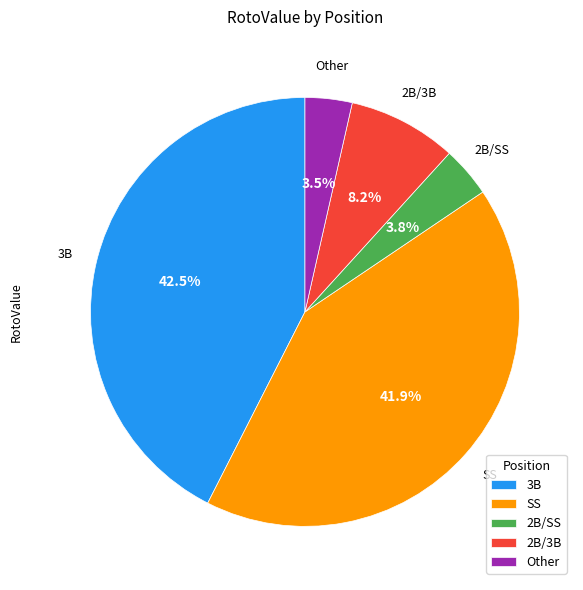

Between 2B/3B and SS, which is larger?

SS